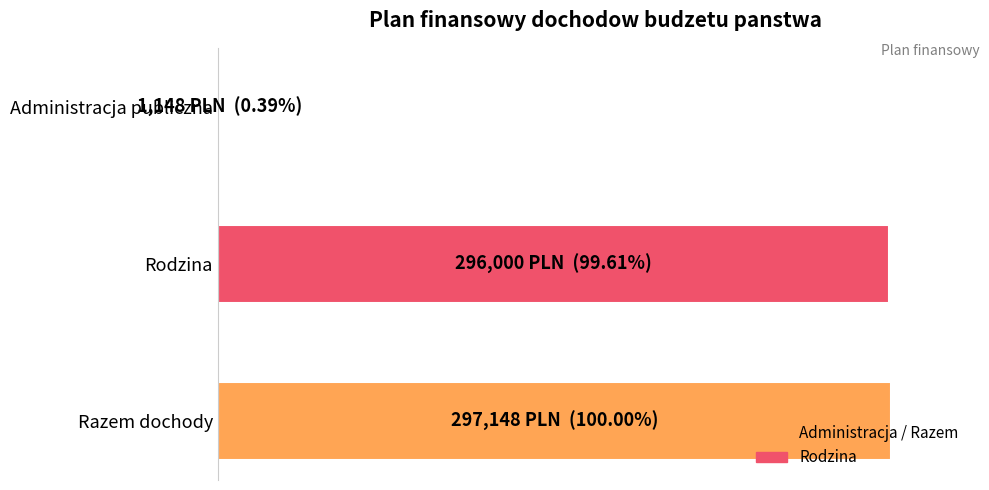

Count the number of data series in this chart.

1